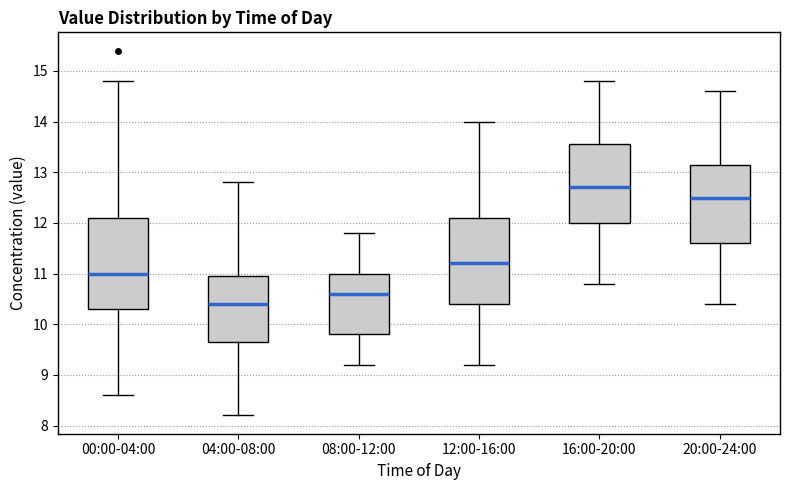

Reading left to right, read every box against the y-axis: the position of its median line, the range the box covers, and the ends of its whiskers. The values are not printed on the chart, so give them approximately, as read against the axis.

00:00-04:00: median 11.0, box 10.3 to 12.1, whiskers 8.6 to 14.8
04:00-08:00: median 10.4, box 9.7 to 11.0, whiskers 8.2 to 12.8
08:00-12:00: median 10.6, box 9.8 to 11.0, whiskers 9.2 to 11.8
12:00-16:00: median 11.2, box 10.4 to 12.1, whiskers 9.2 to 14.0
16:00-20:00: median 12.7, box 12.0 to 13.6, whiskers 10.8 to 14.8
20:00-24:00: median 12.5, box 11.6 to 13.2, whiskers 10.4 to 14.6